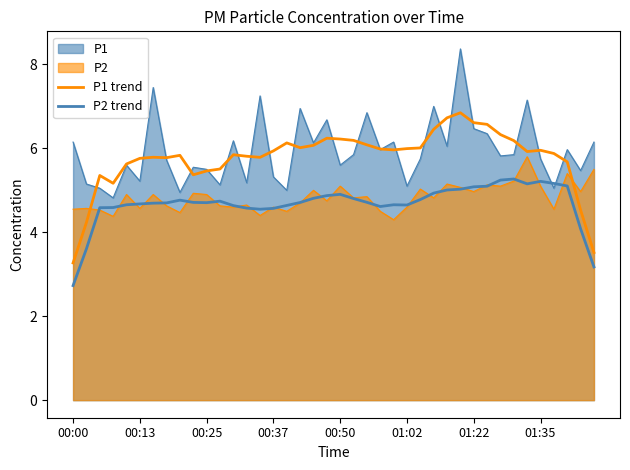

What is the label of the 7th point from the left?

01:22